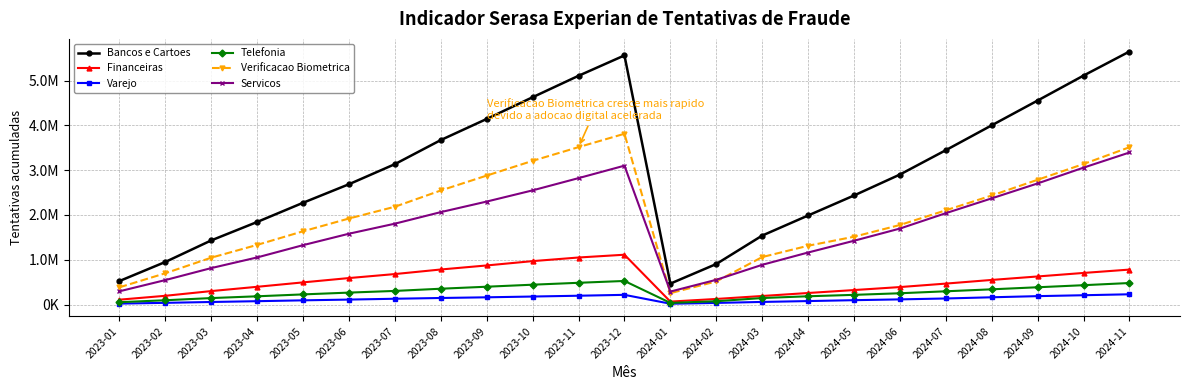

What are all the series names shown in the legend?

Bancos e Cartoes, Financeiras, Varejo, Telefonia, Verificacao Biometrica, Servicos